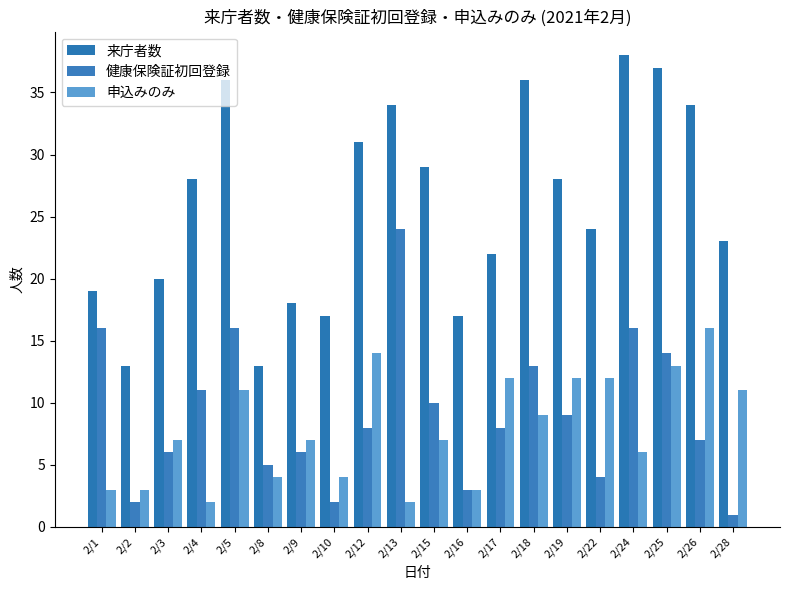

Reading left to right, list all the values displayed in this chart.

来庁者数: 19	13	20	28	36	13	18	17	31	34	29	17	22	36	28	24	38	37	34	23
健康保険証初回登録: 16	2	6	11	16	5	6	2	8	24	10	3	8	13	9	4	16	14	7	1
申込みのみ: 3	3	7	2	11	4	7	4	14	2	7	3	12	9	12	12	6	13	16	11